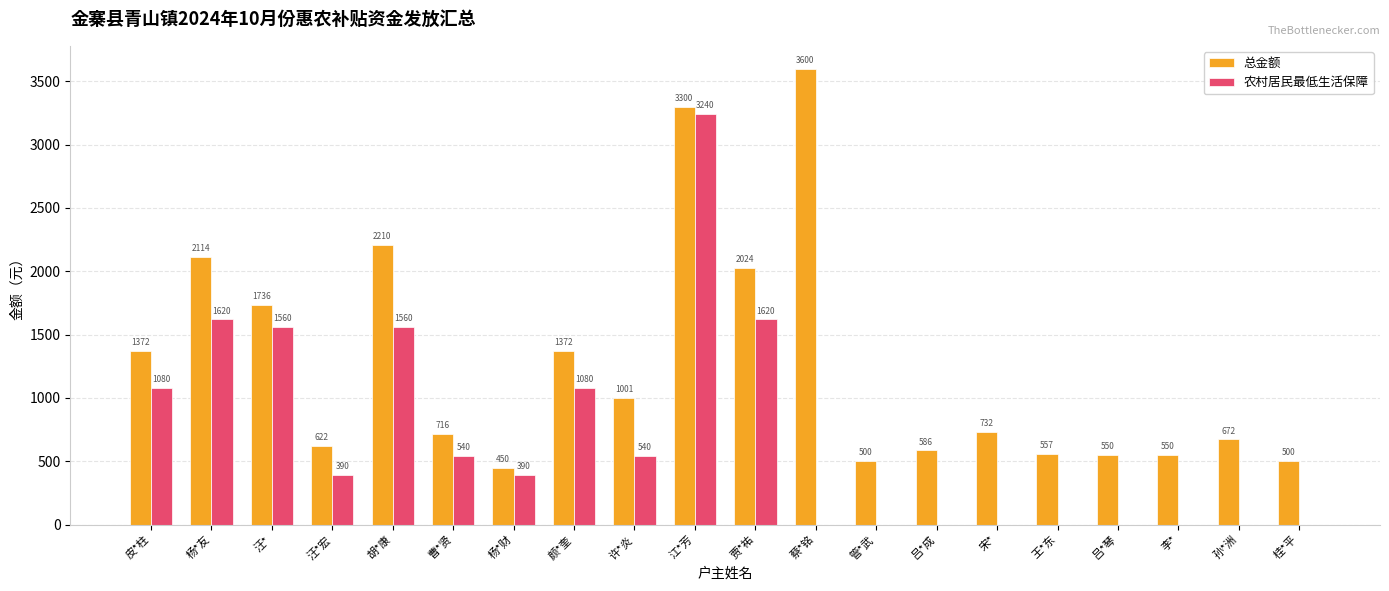

Between 汪* and 许*炎, which series saw the biggest shift?

农村居民最低生活保障